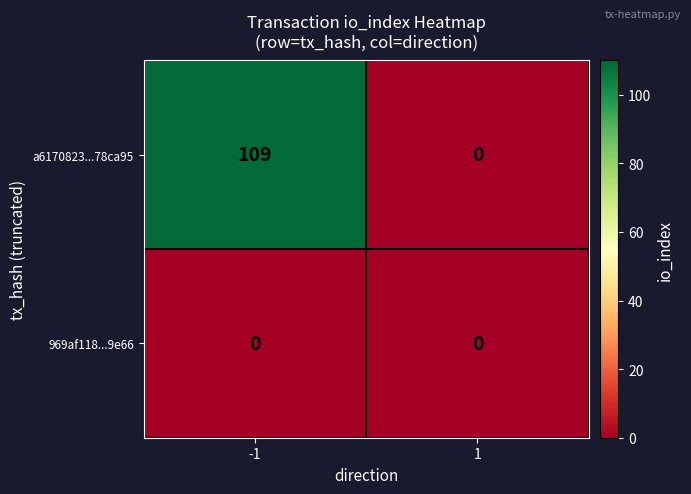

Which series has the largest total across all categories?

a6170823...78ca95